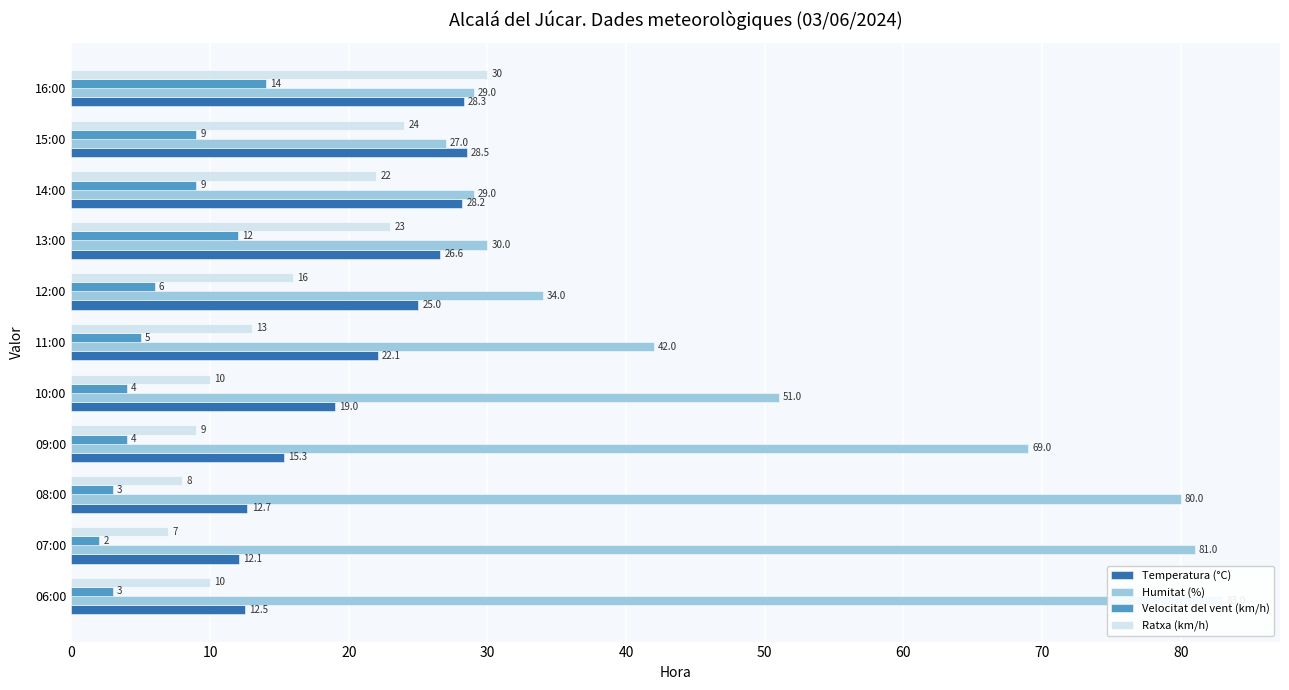

The value of Velocitat del vent (km/h) at 08:00 is 1.8. True or false?

False